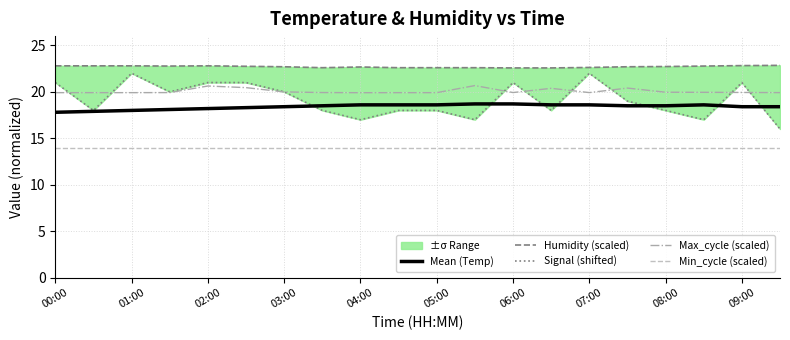

Which series has the largest range (max minus min)?

Signal (shifted)